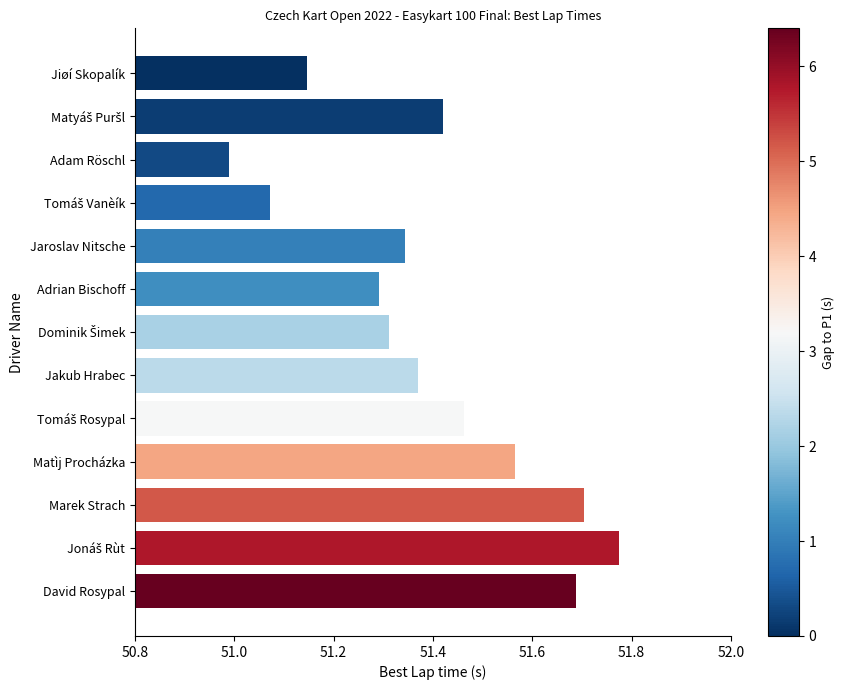

Are the bars horizontal?

Yes